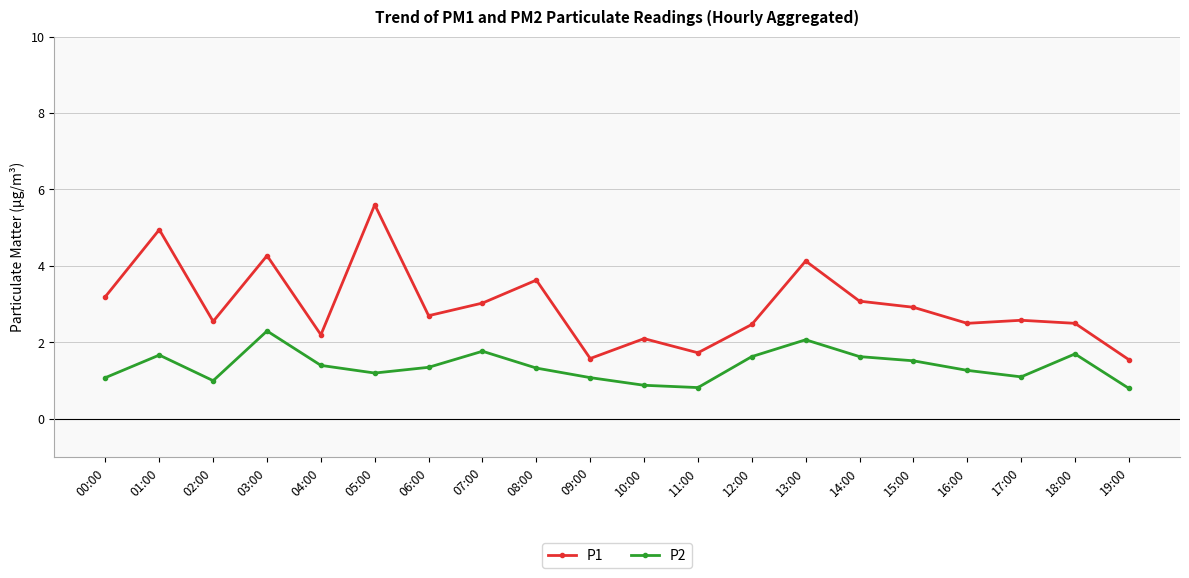

What is the label of the 7th point from the right?

13:00